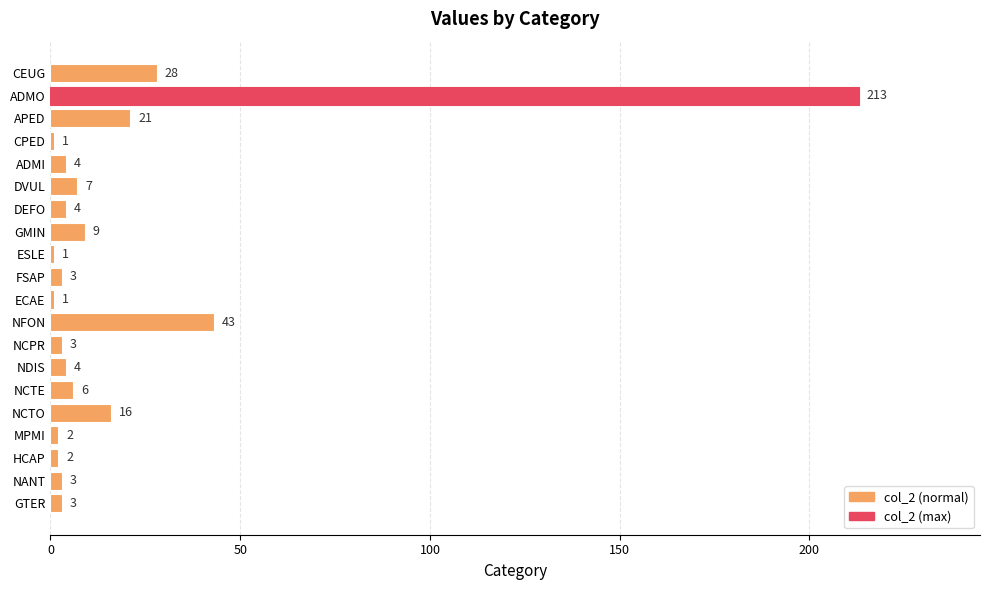

What is the greatest value displayed?

213